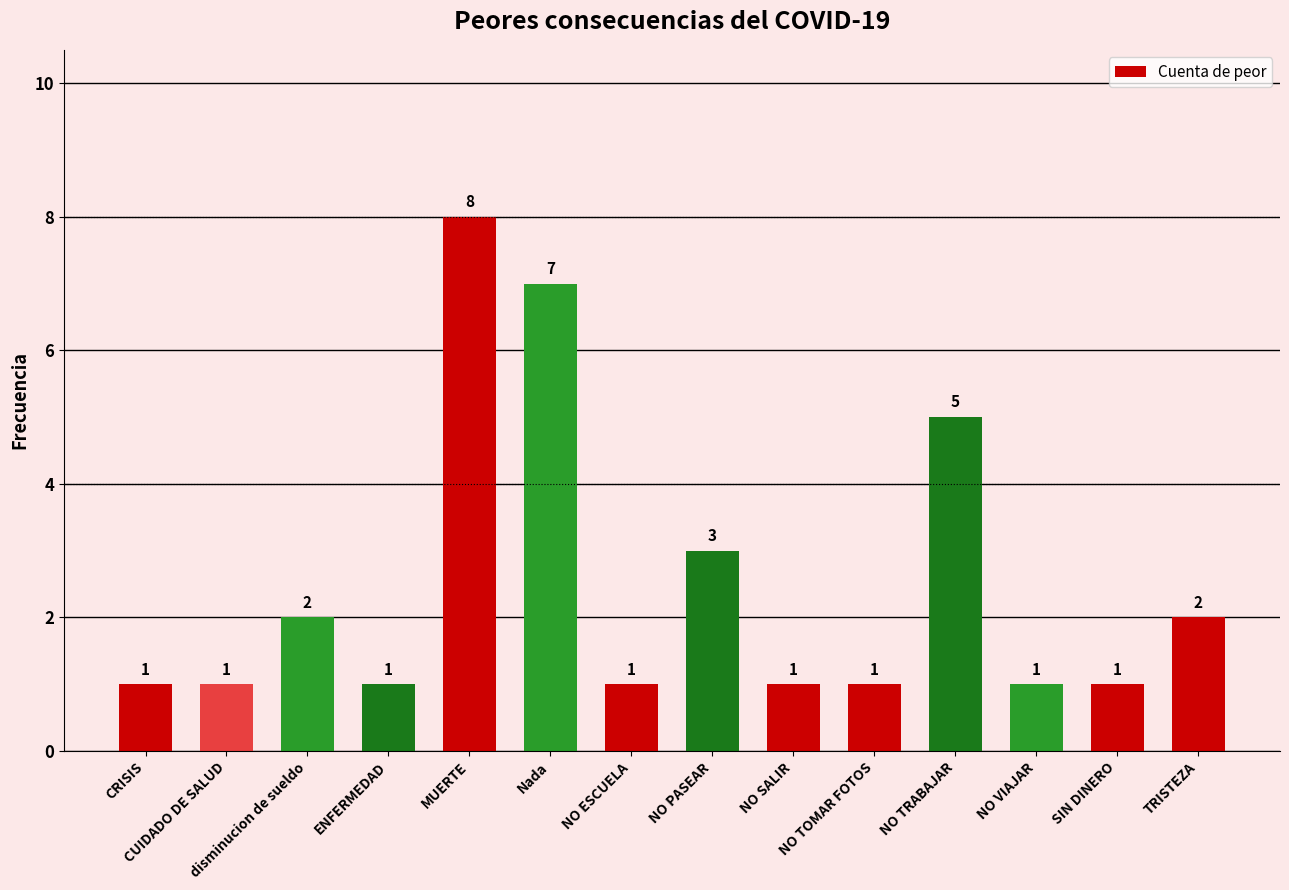

True or false: the data shows 2 at NO VIAJAR.

False